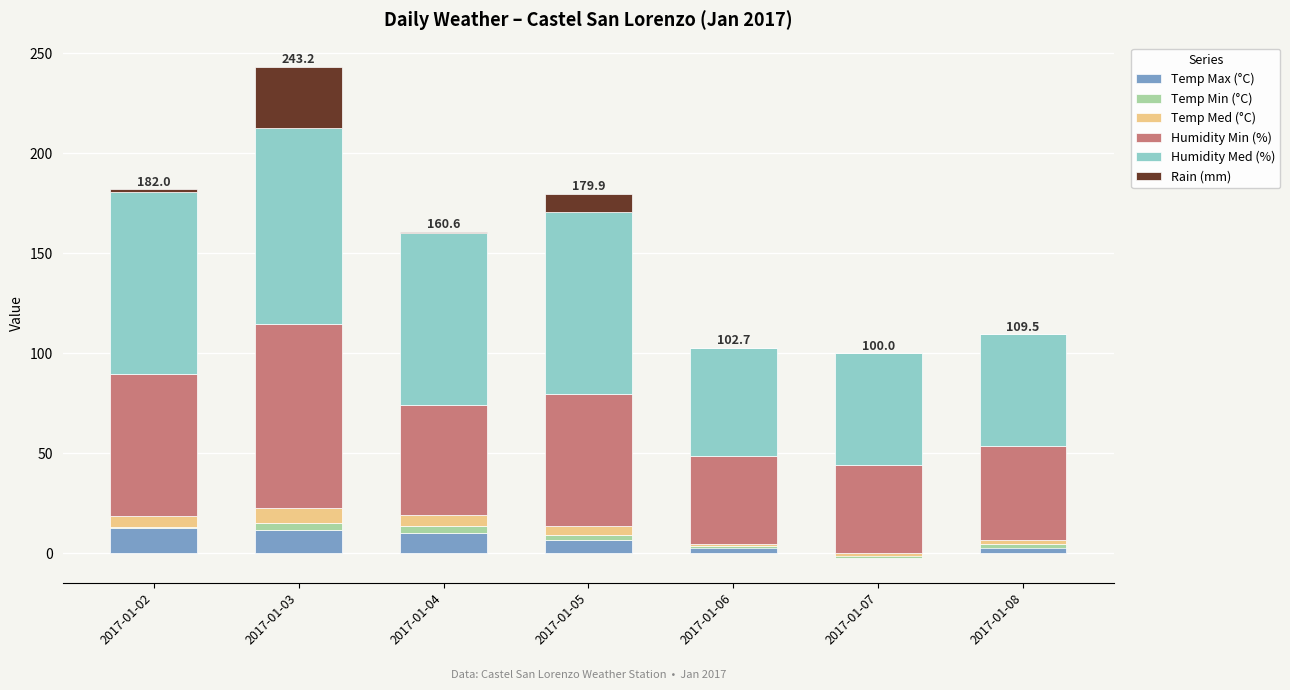

Where is Humidity Med (%) nearest to the value 76?

2017-01-04